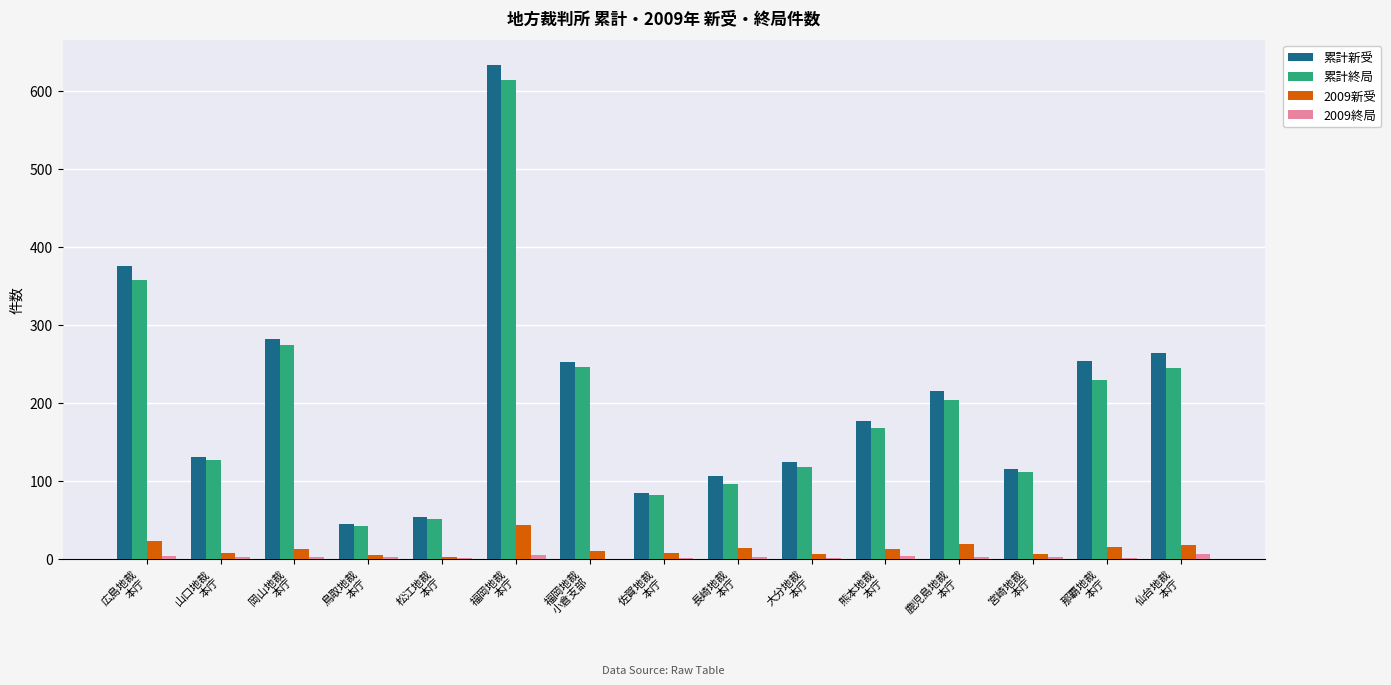

Which series has the largest range (max minus min)?

累計新受